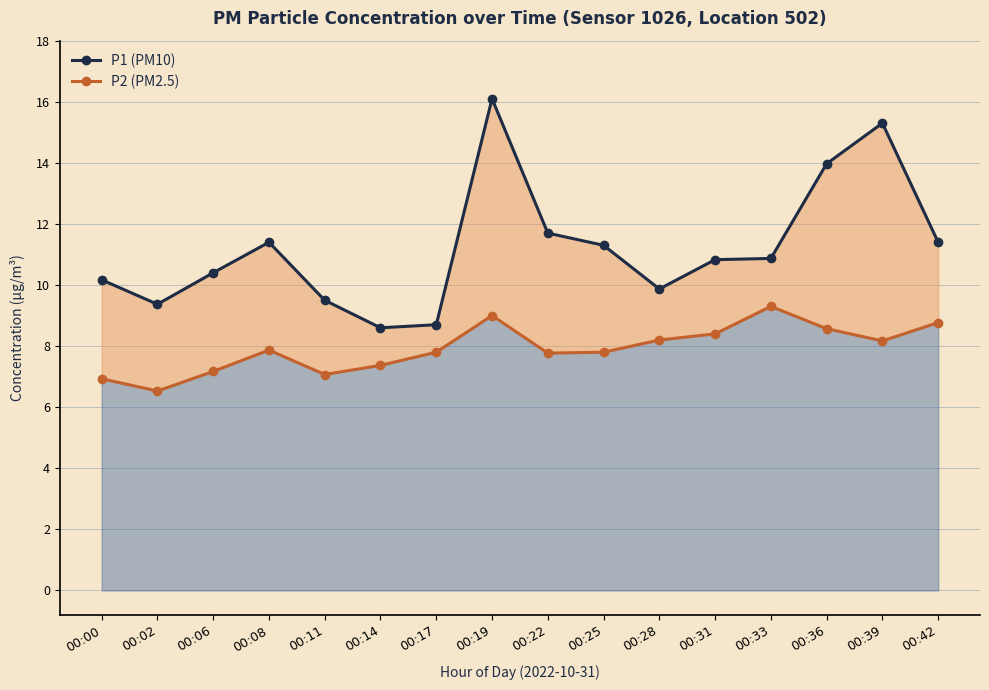

Rank the series by their maximum value, from lowest to highest.

P2 (PM2.5), P1 (PM10)